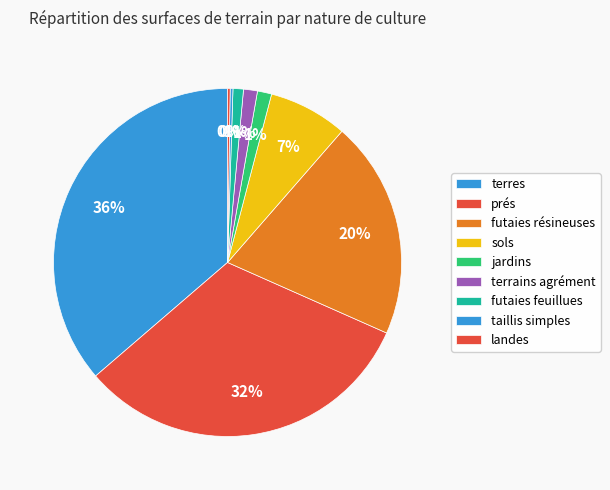

Does sols account for over 50% of the chart?

No